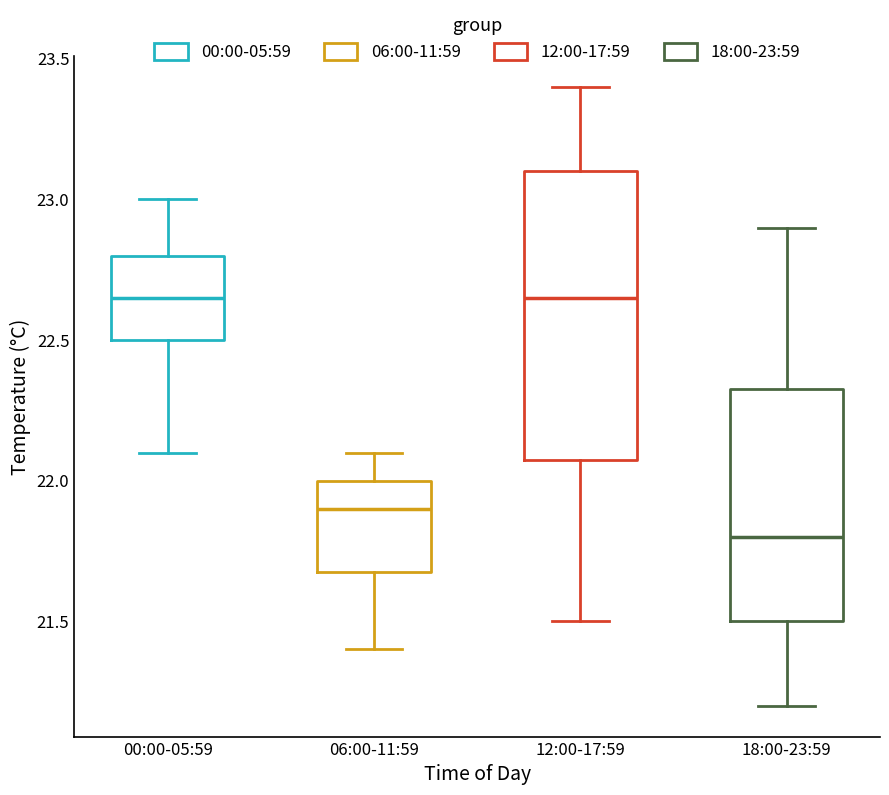

Comparing the boxes themselves (not the whiskers), which one is the tallest?

12:00-17:59